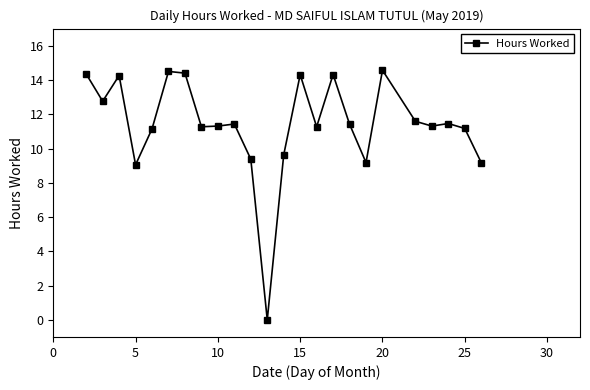

How many positive values are there?

23